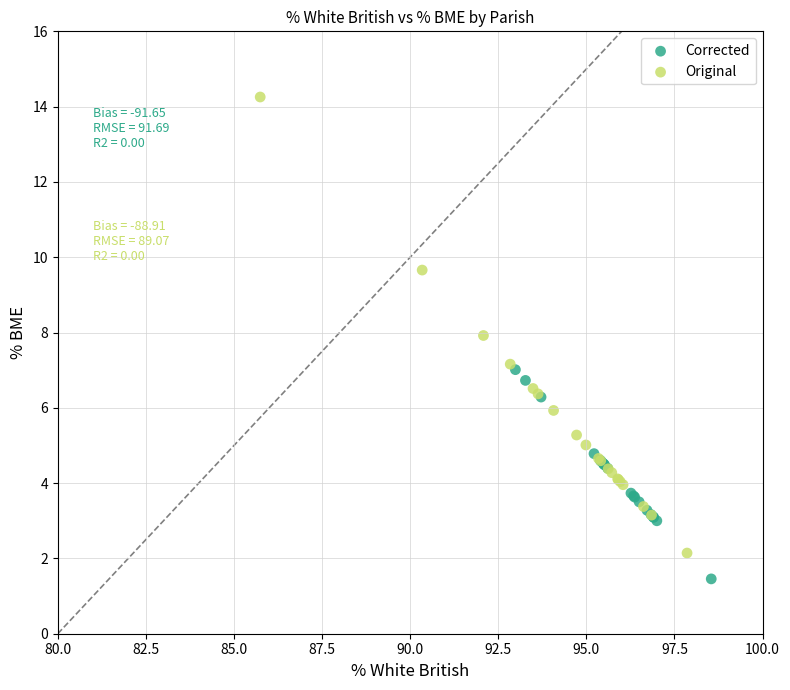

Which series reaches the minimum Y coordinate?

Corrected